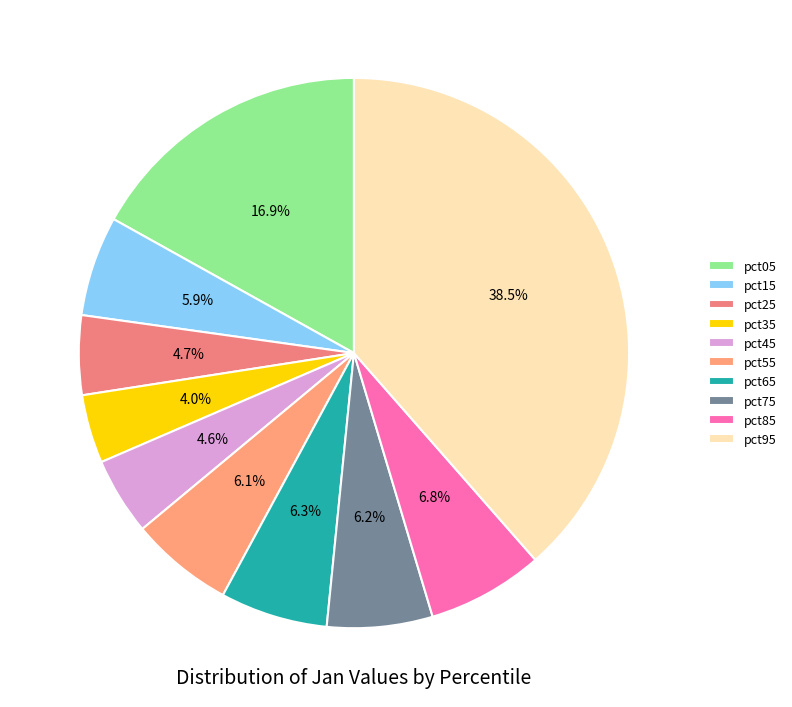

Is it true that pct95 is 48% of the pie?

False